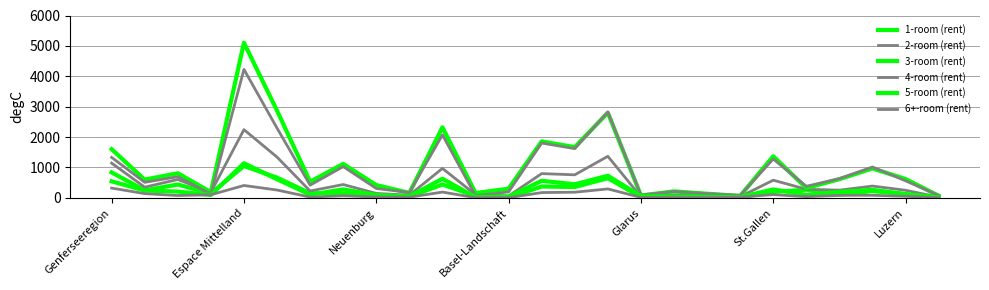

Does the chart display data point markers on the line(s)?

No